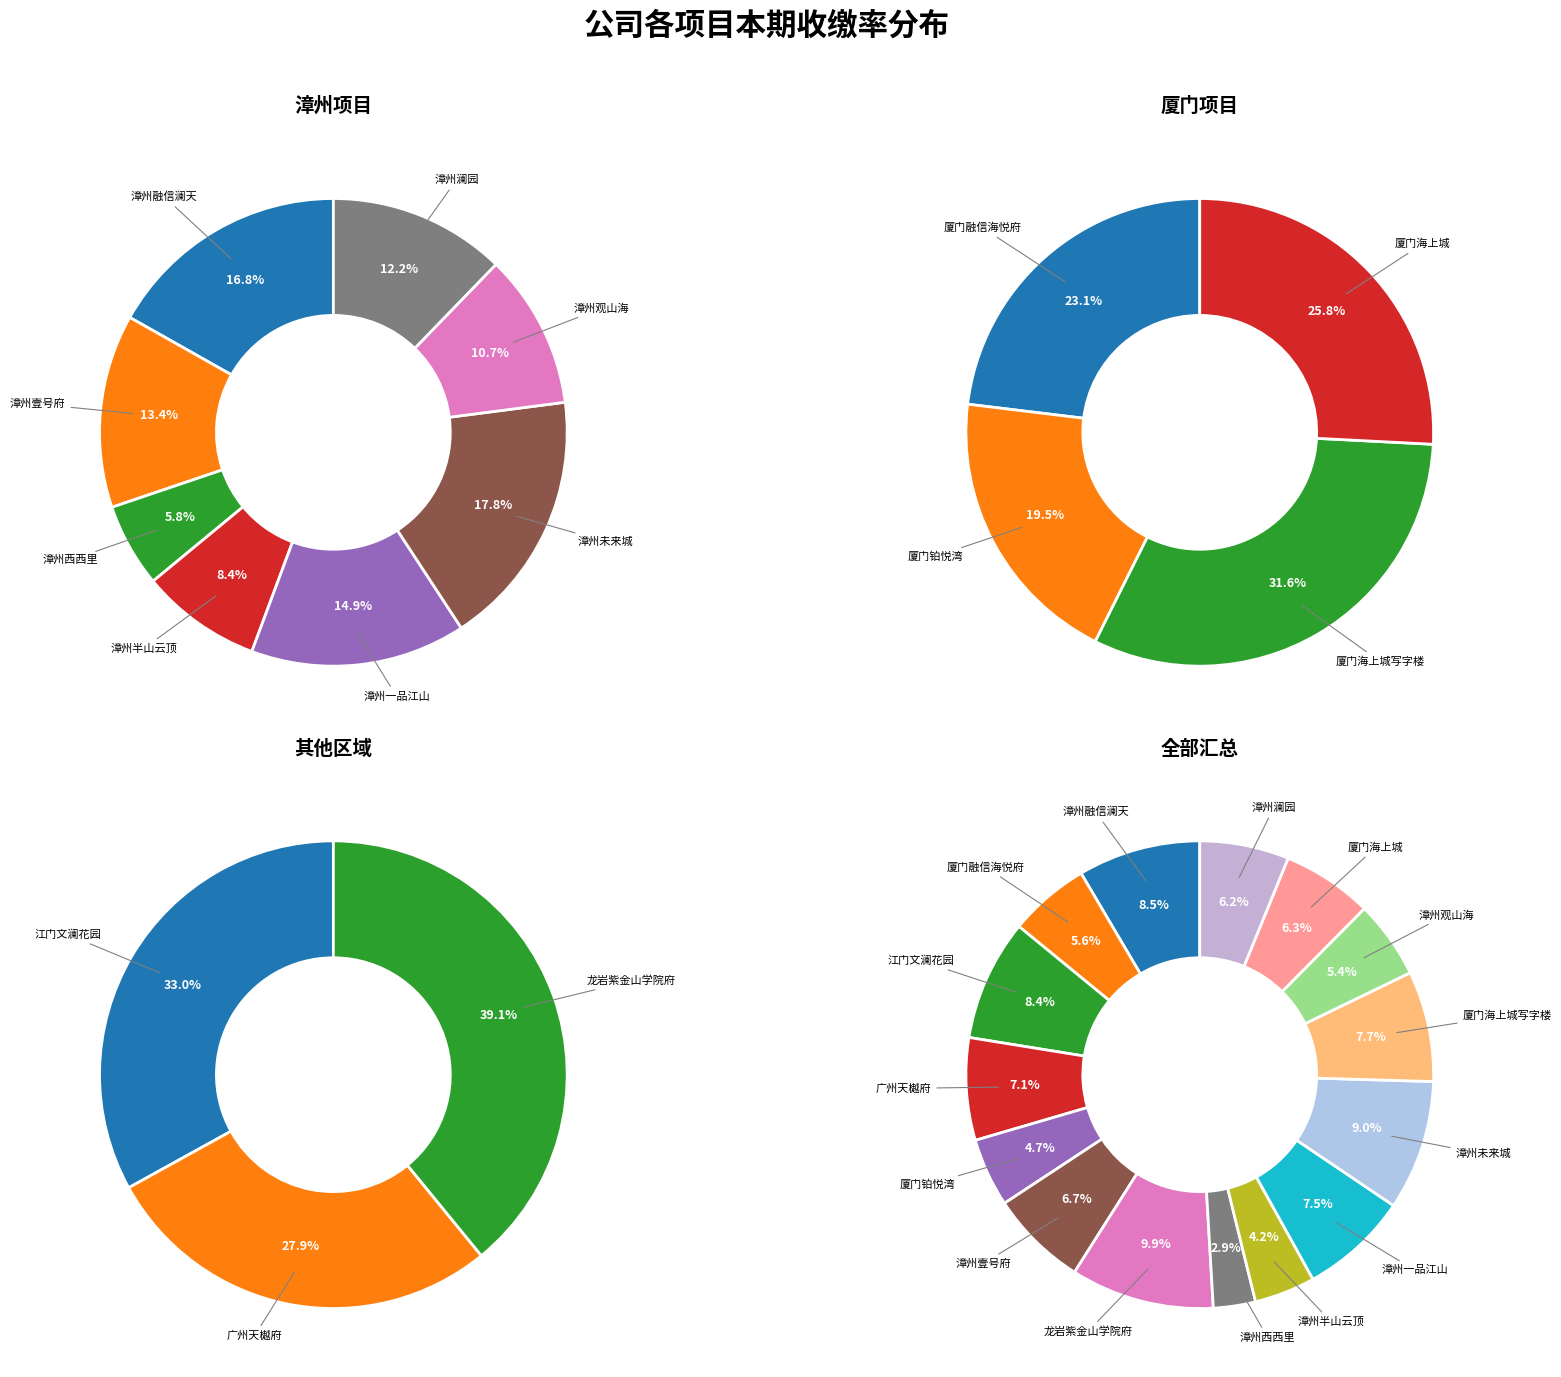

What is the largest slice in the pie chart?

龙岩紫金山学院府